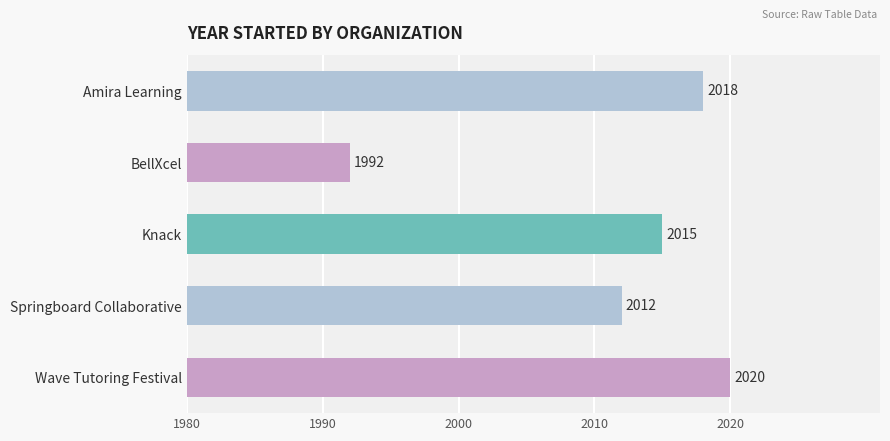

Does the chart contain any negative values?

No